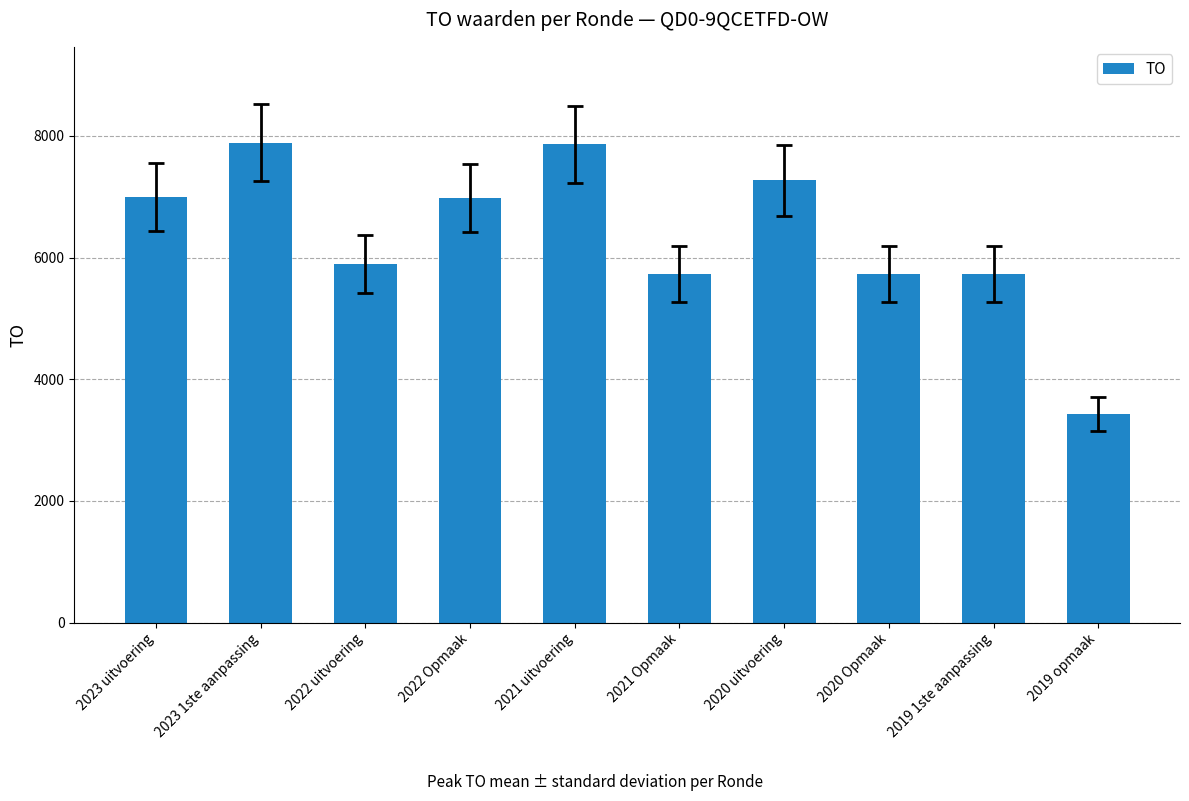

What is the value of the 5th bar from the left?

7859